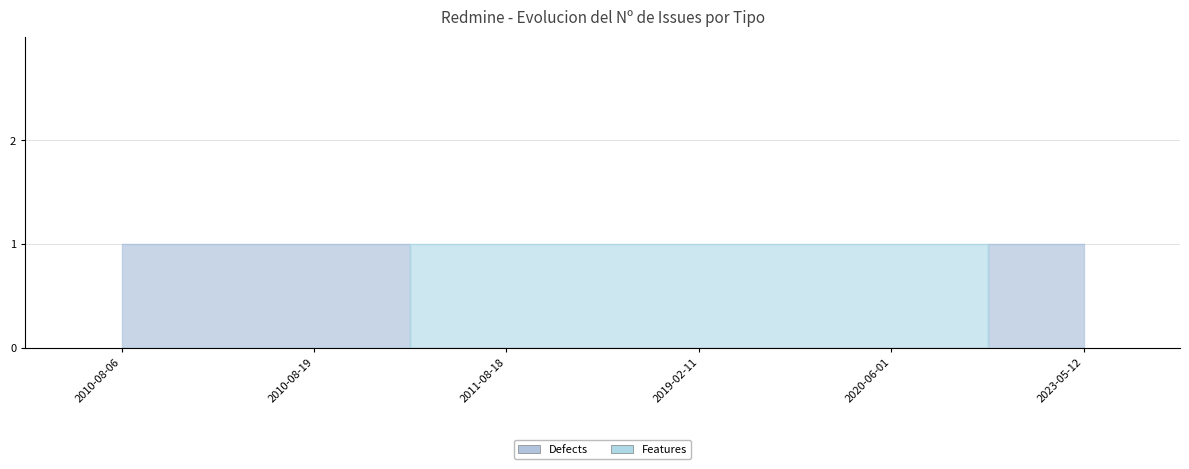

At 2020-06-01, list the series in order from smallest to largest.

Defects, Features